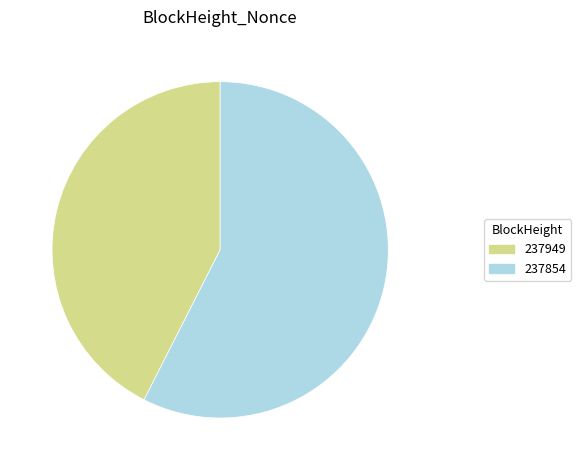

Which category has the smallest portion of the pie?

237949